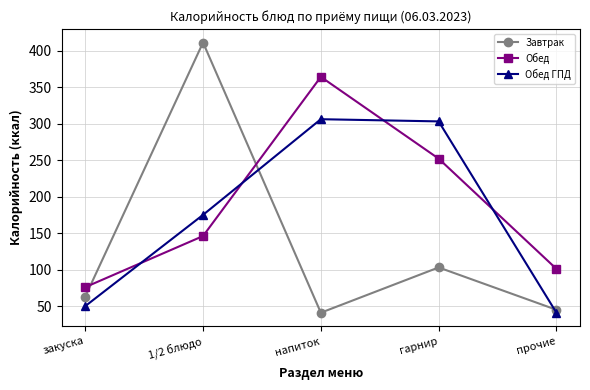

List the labels in order of Обед value, smallest first.

закуска, прочие, 1/2 блюдо, гарнир, напиток